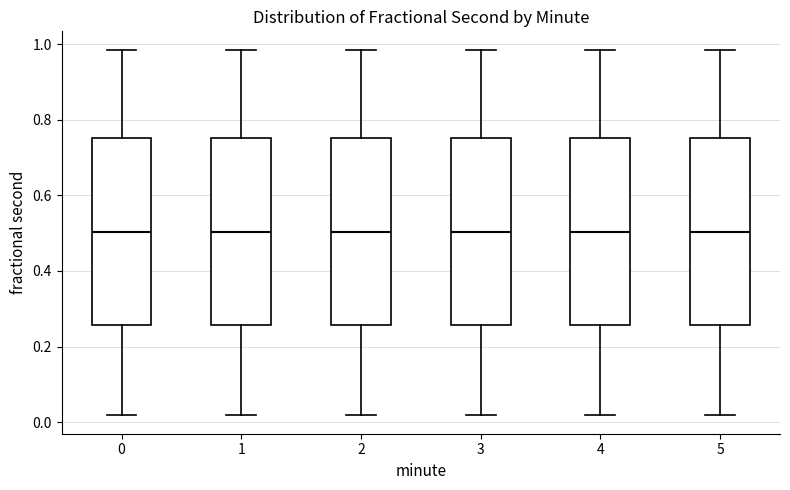

Reading left to right, transcribe this box plot: for each box, give where its median line is, the range the box spans, and where its two whiskers end, as read against the y-axis. The values are not printed on the chart, so give them approximately, as read against the axis.

0: median 0.50, box 0.26 to 0.76, whiskers 0.02 to 0.98
1: median 0.50, box 0.26 to 0.76, whiskers 0.02 to 0.98
2: median 0.50, box 0.26 to 0.76, whiskers 0.02 to 0.98
3: median 0.50, box 0.26 to 0.76, whiskers 0.02 to 0.98
4: median 0.50, box 0.26 to 0.76, whiskers 0.02 to 0.98
5: median 0.50, box 0.26 to 0.76, whiskers 0.02 to 0.98